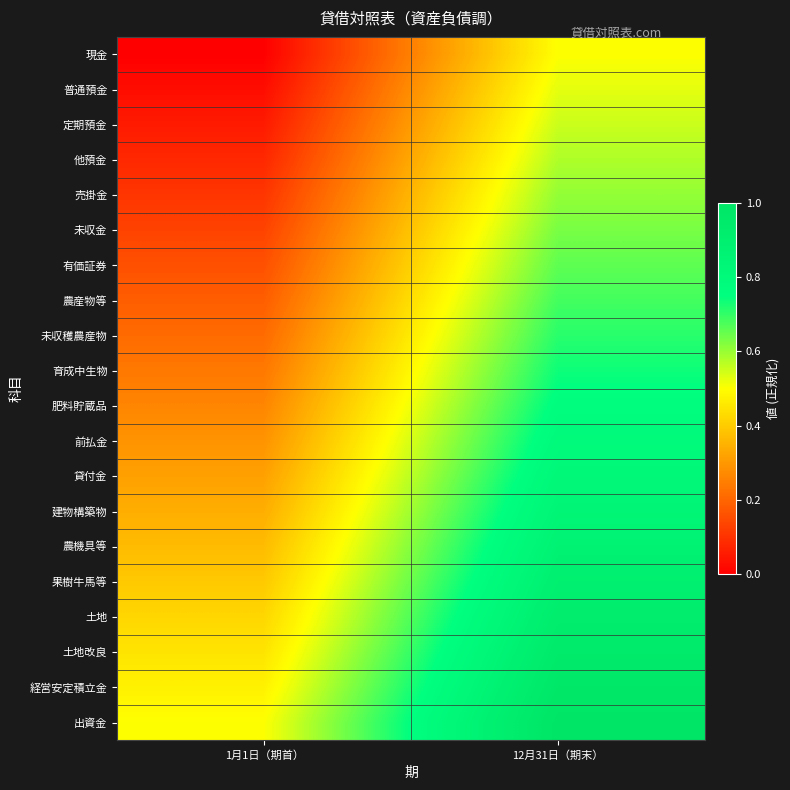

What is the total value across all series at 12月31日（期末）?

15.0